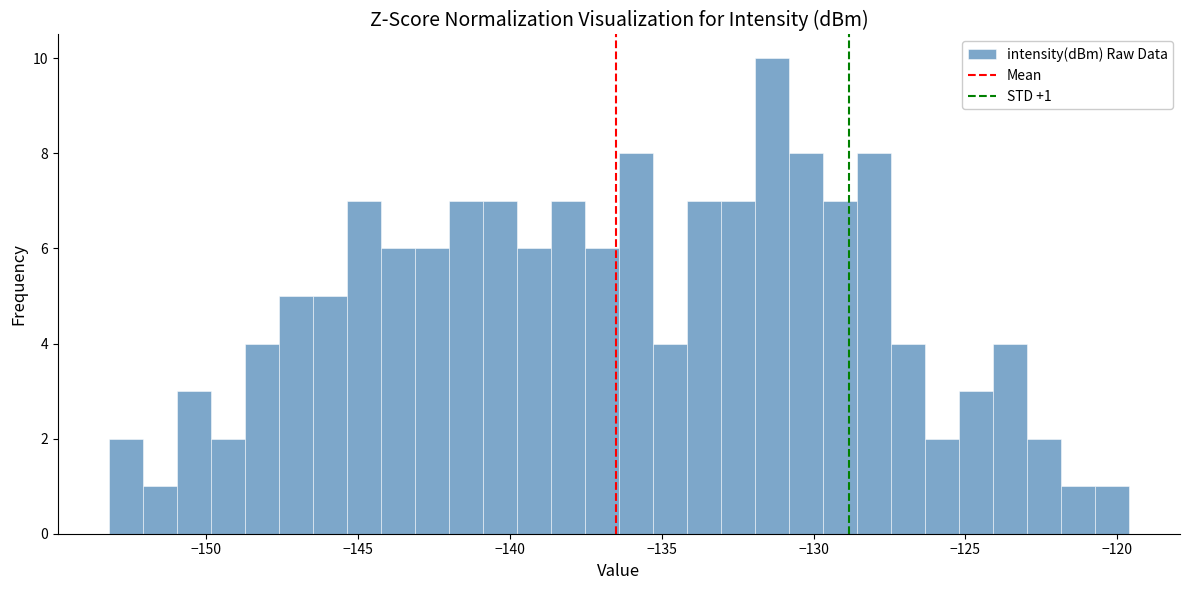

Read against the x-axis, roughly where is the centre of the tallest bar?

-131.5